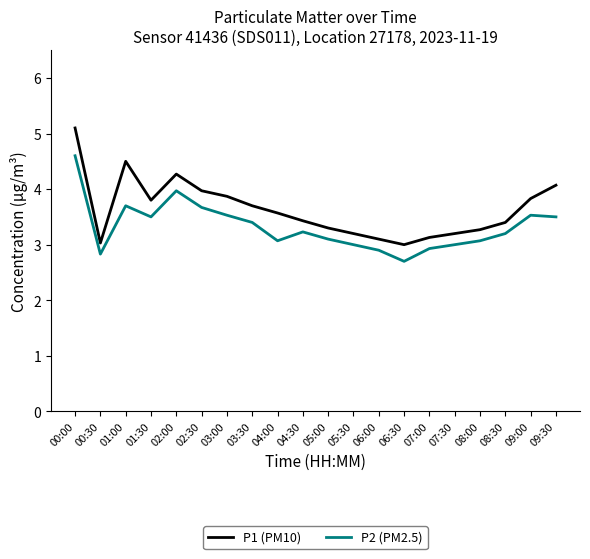

What position from the left is 09:30?

20